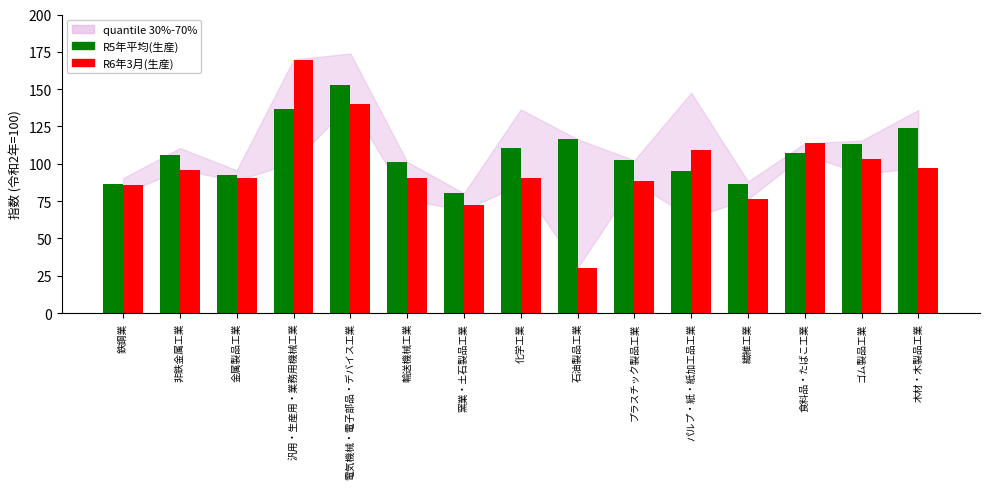

The value of R6年3月(生産) at 食料品・たばこ工業 is 42.7. True or false?

False